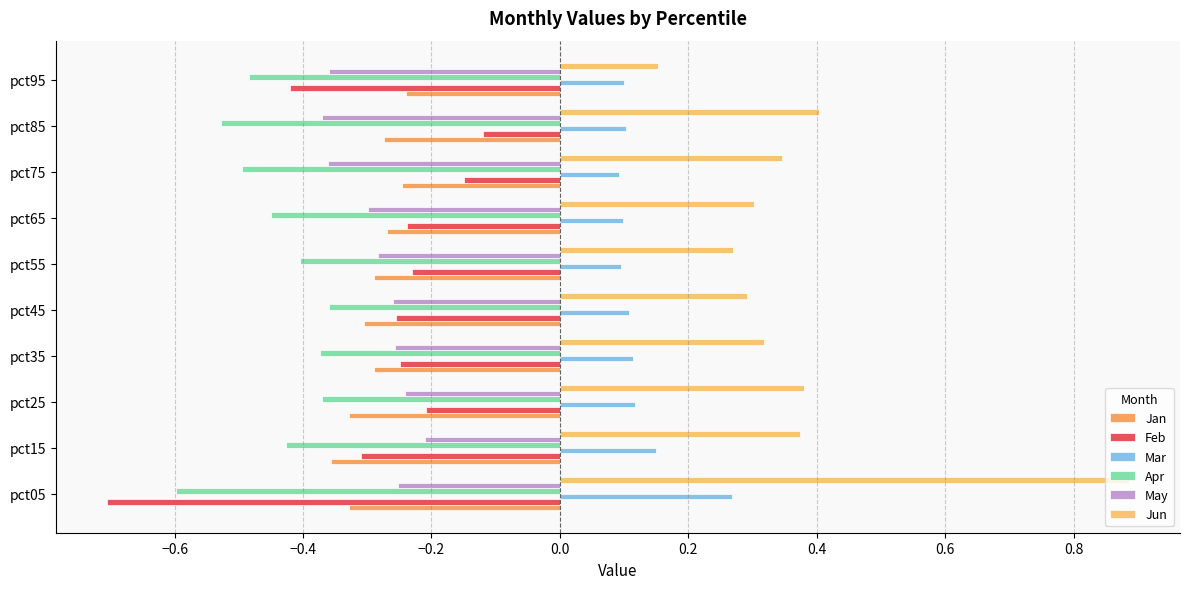

Count the number of data series in this chart.

6